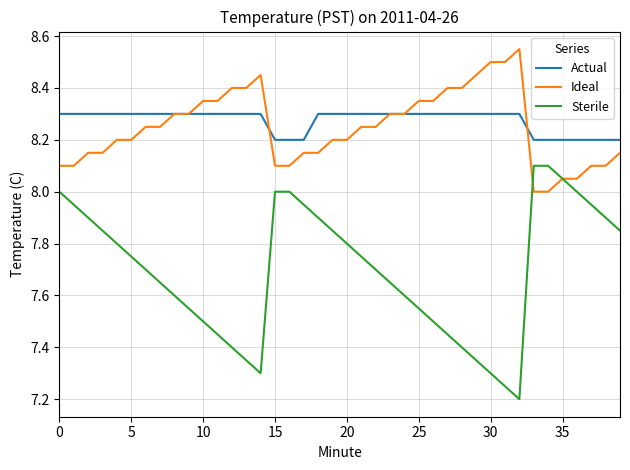

Which series has the widest spread of values?

Sterile